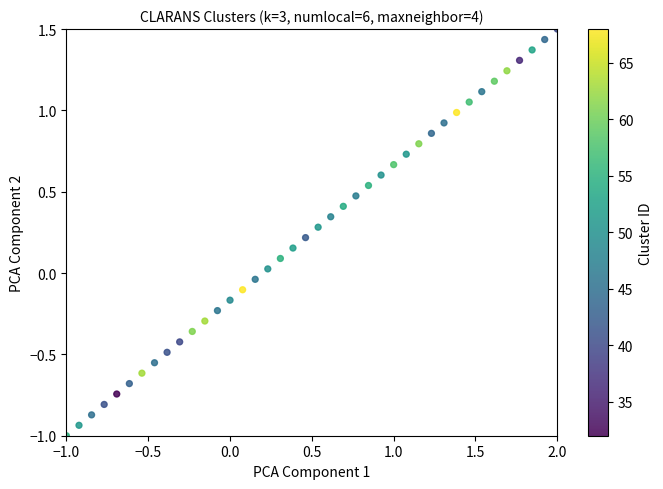

What is the range of Y values (max minus min)?

2.5